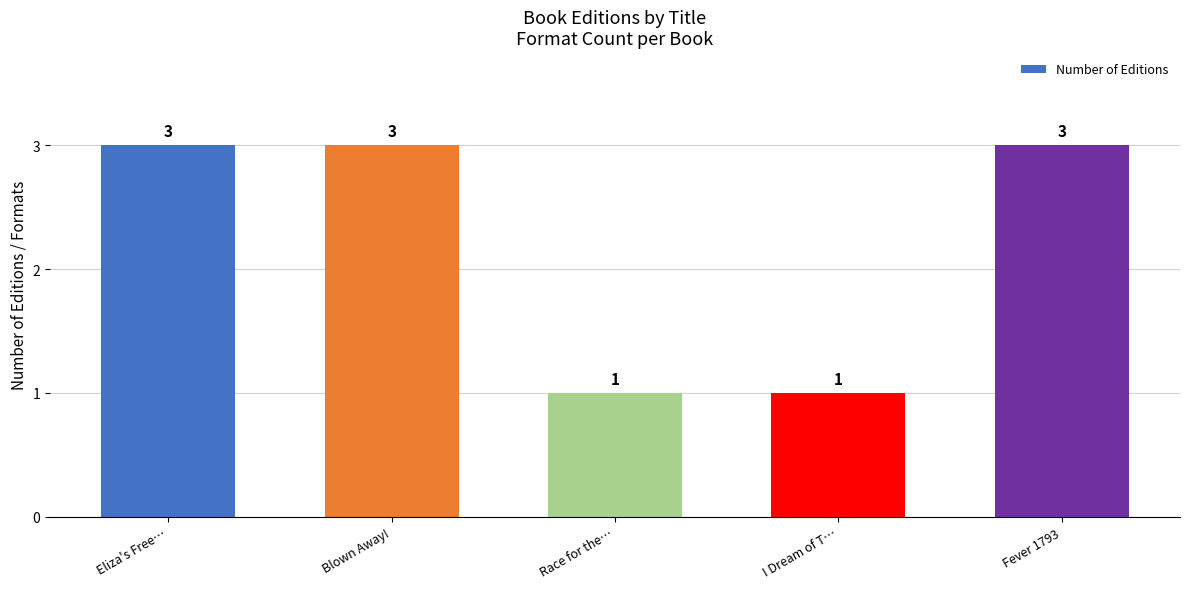

What is the maximum value shown in the chart?

3